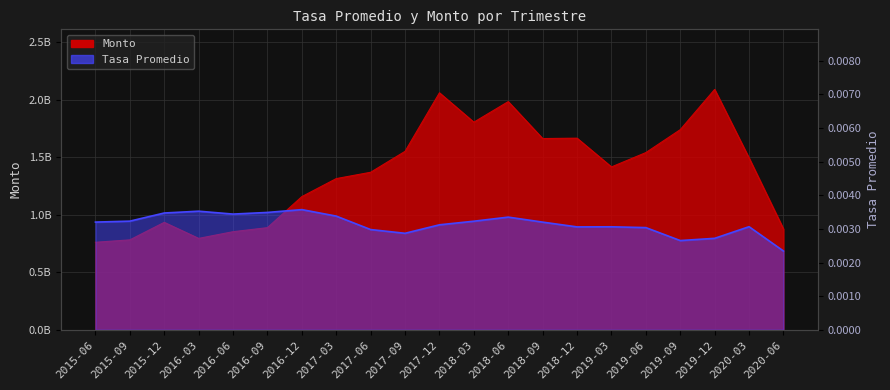

At which category is the sum across all series the highest?

2019-12